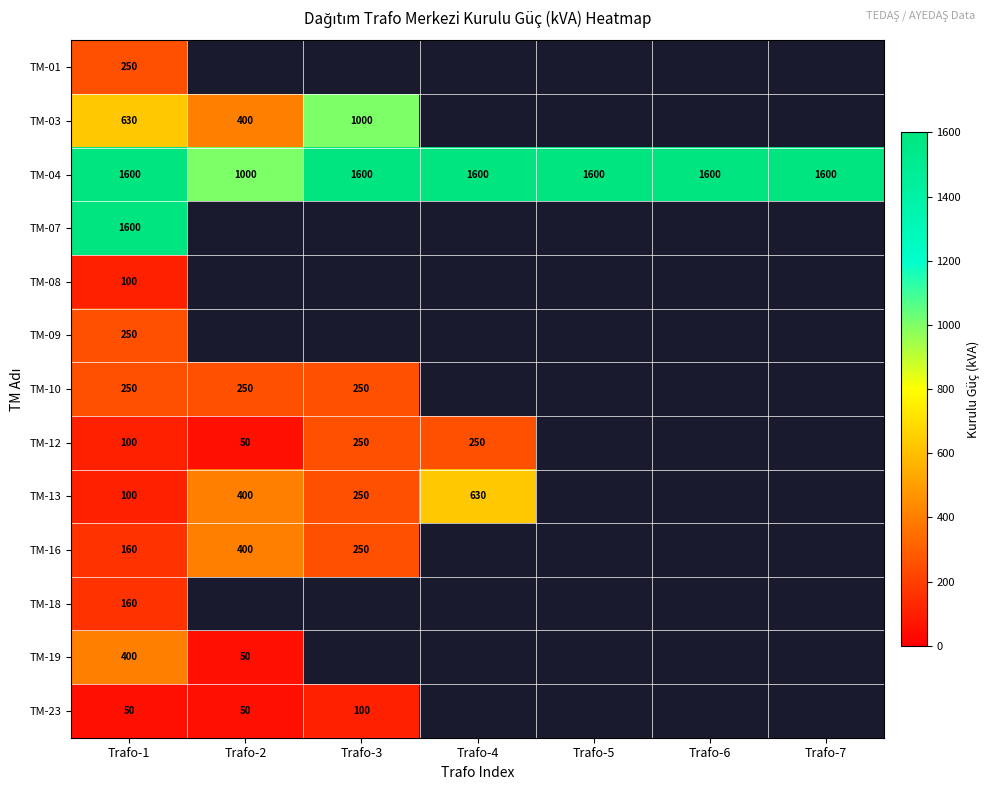

True or false: TM-01 has a value of 250 at Trafo-1.

True